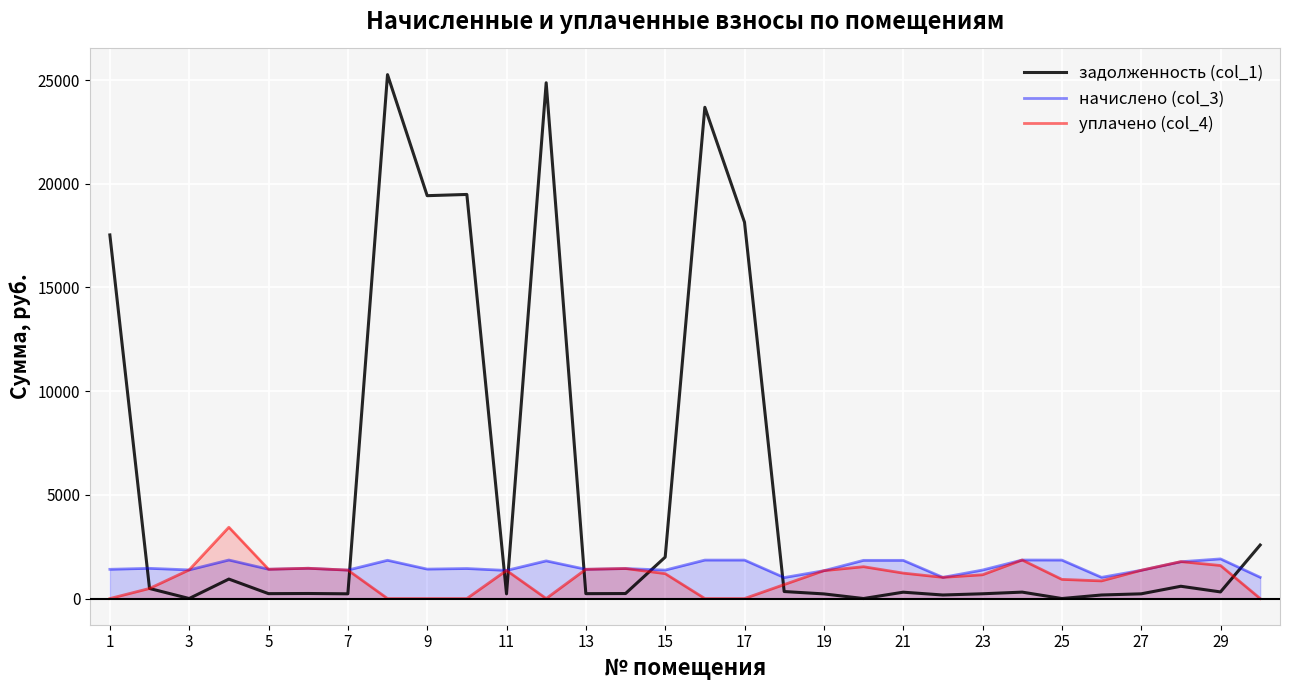

How many times do начислено (col_3) and задолженность (col_1) cross each other?

8